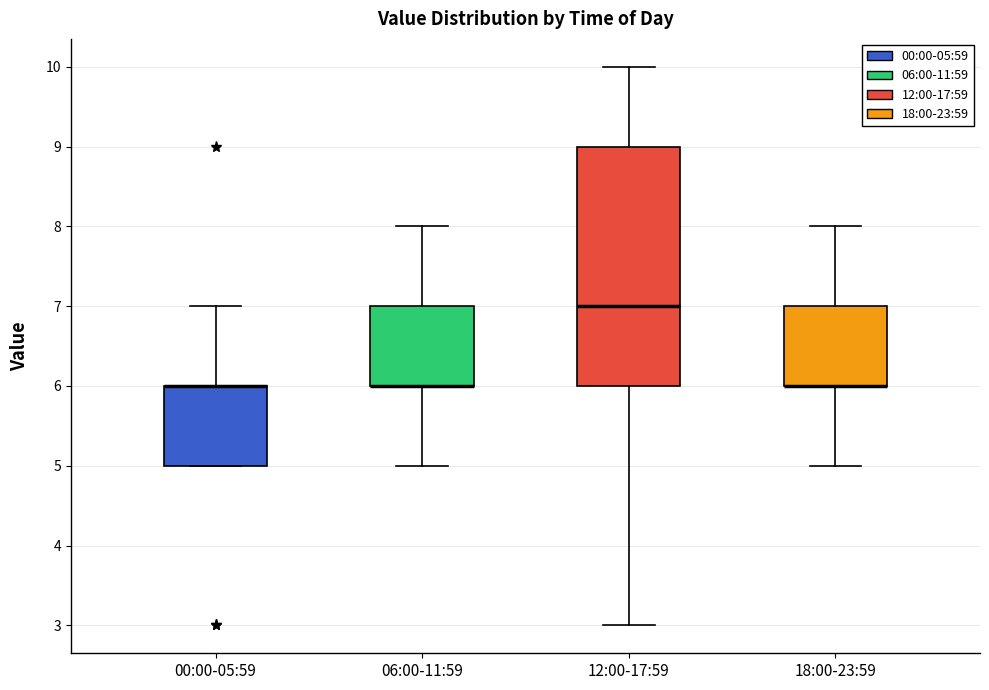

Where does the upper whisker of the box for 18:00-23:59 end on the y-axis? The values are not printed on the chart, so give them approximately, as read against the axis.

8